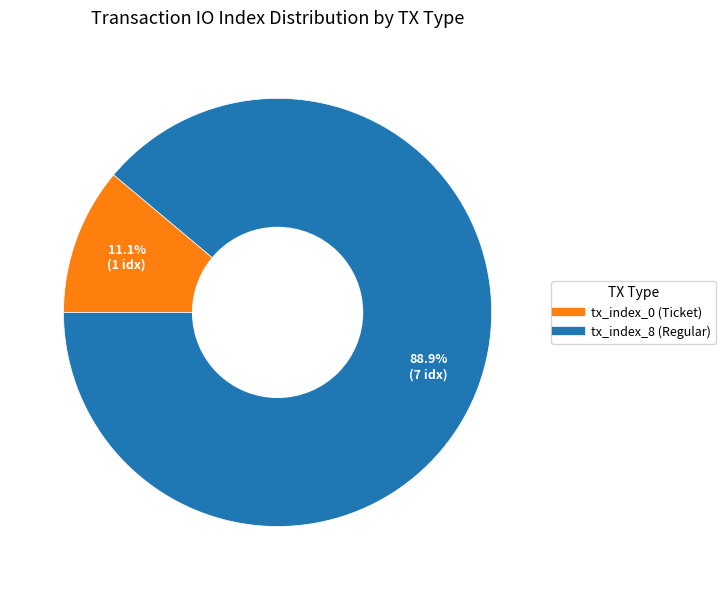

To the nearest percent, what is the difference between the largest and smallest slice percentages?

78%